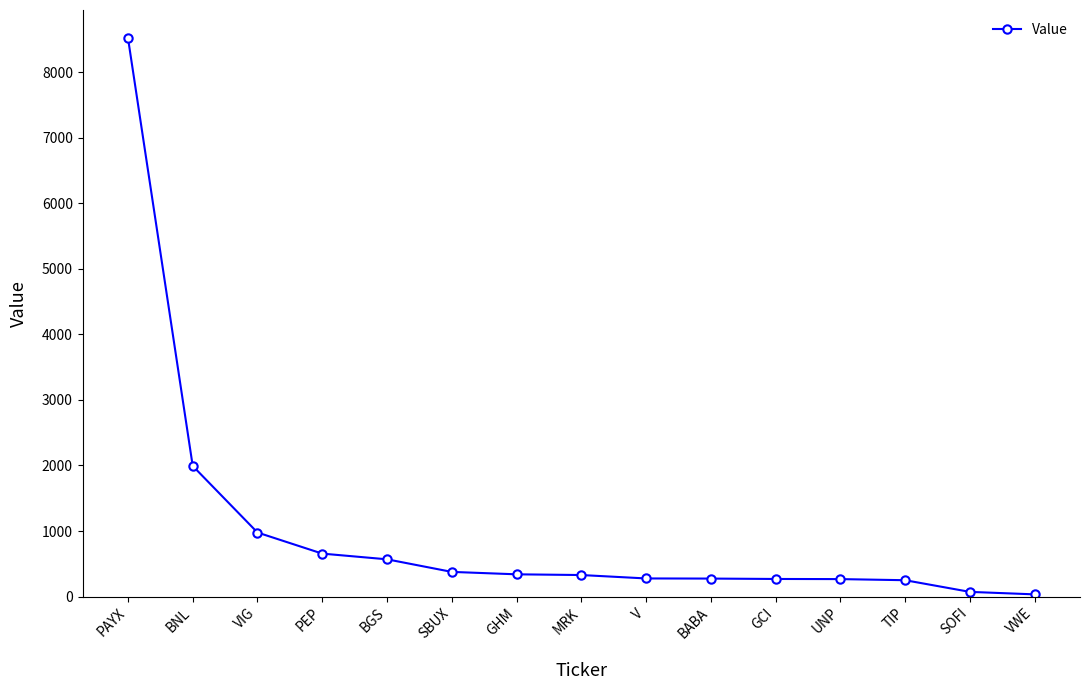

What is the difference between the values at BNL and SOFI?

1922